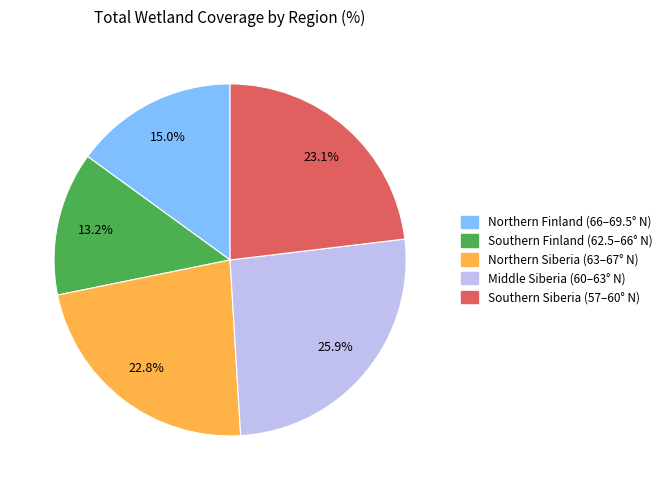

Is the sum of Middle Siberia (60–63° N) and Northern Siberia (63–67° N) greater than half?

No